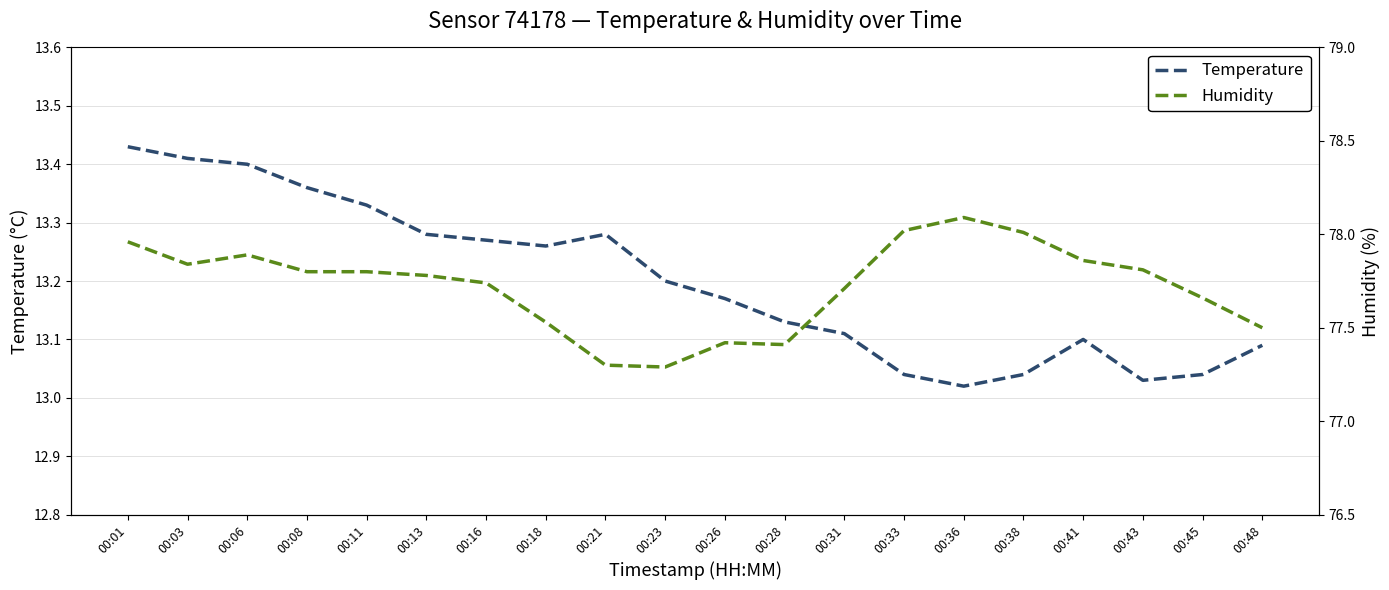

The Temperature series shows 7.6 at 00:33. True or false?

False